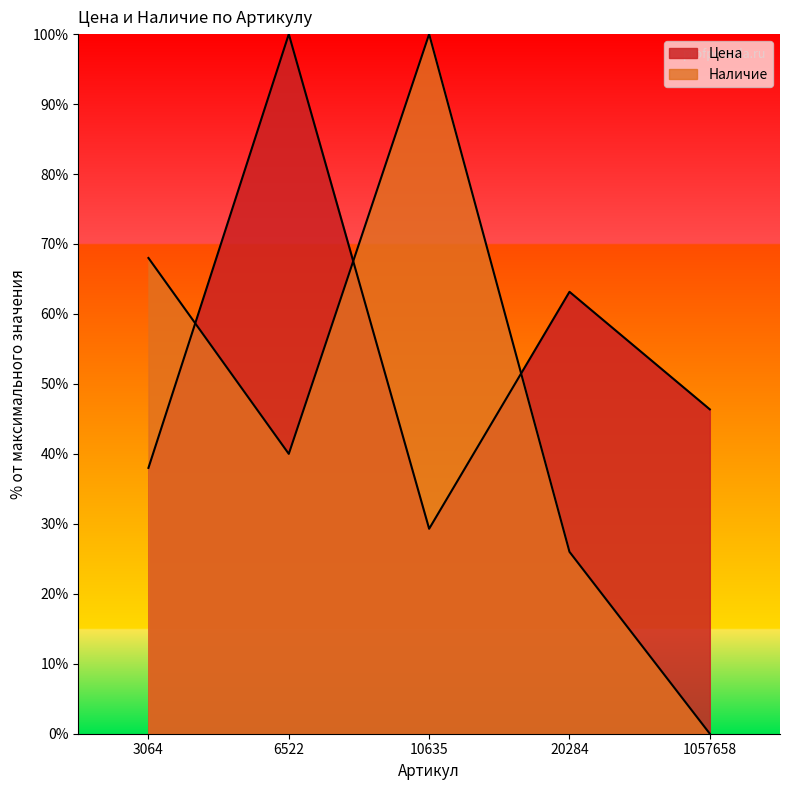

Where do Цена and Наличие first cross each other?

3064 and 6522